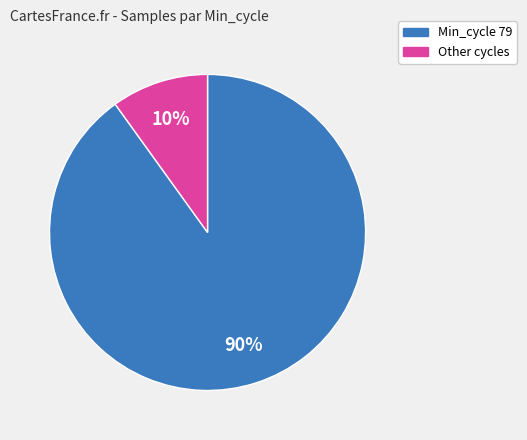

Is there any slice that represents more than half of the pie?

Yes